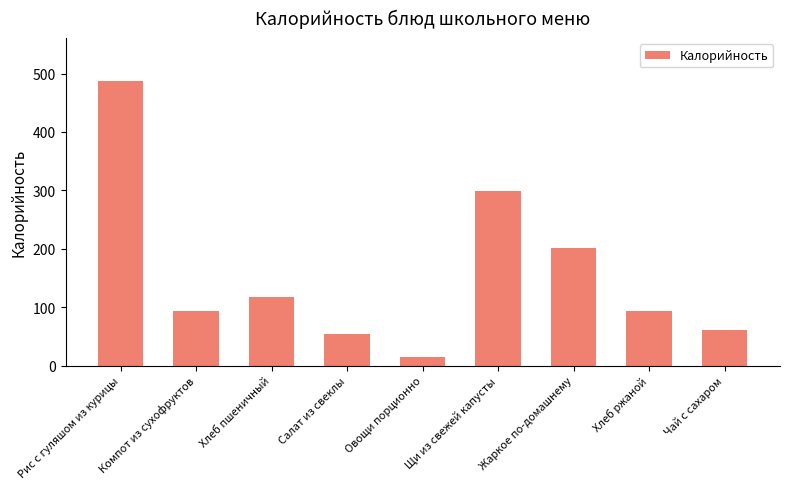

What is the label of the 6th bar from the left?

Щи из свежей капусты